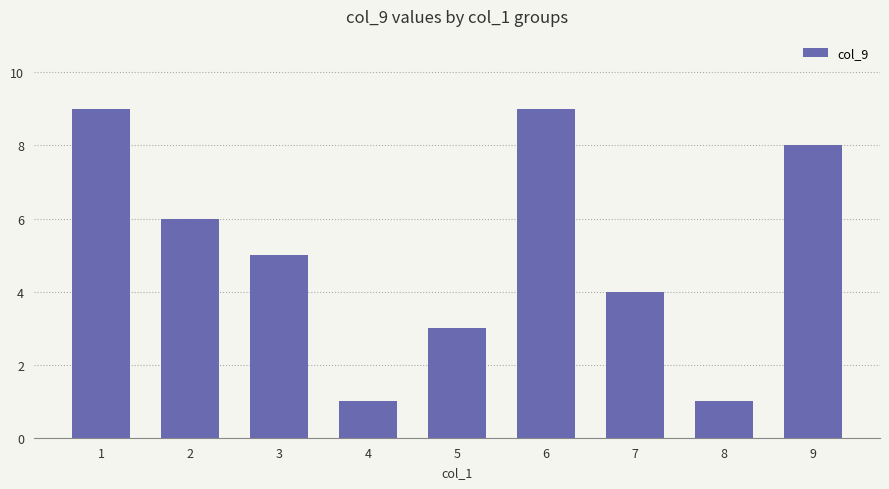

True or false: the data shows 15 at 6.

False